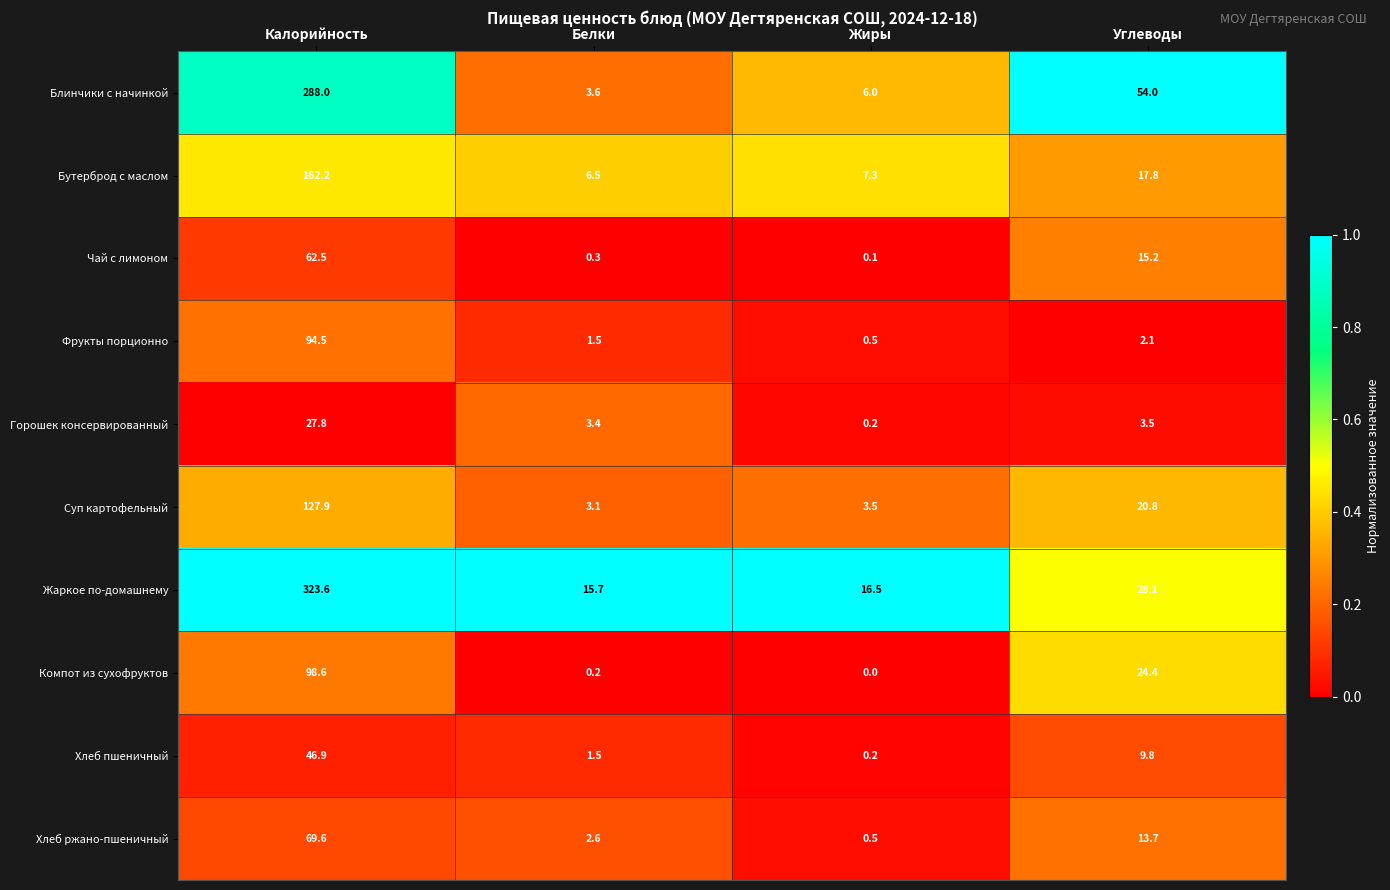

At which category is the sum across all series the highest?

Калорийность